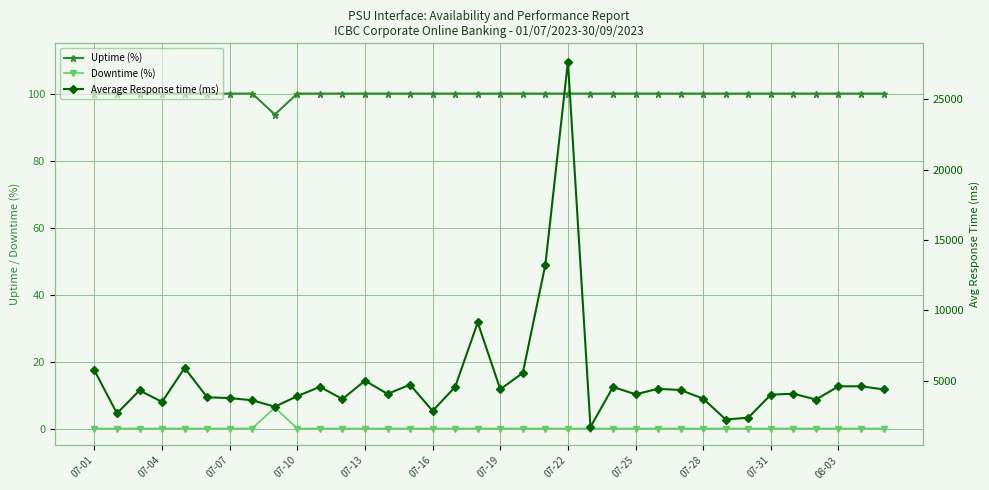

At 07-04, list the series in order from smallest to largest.

Downtime (%), Uptime (%), Average Response time (ms)